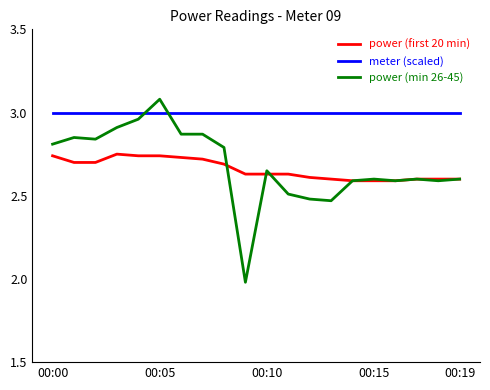

Which series ends up on top after the final intersection of meter (scaled) and power (min 26-45)?

meter (scaled)